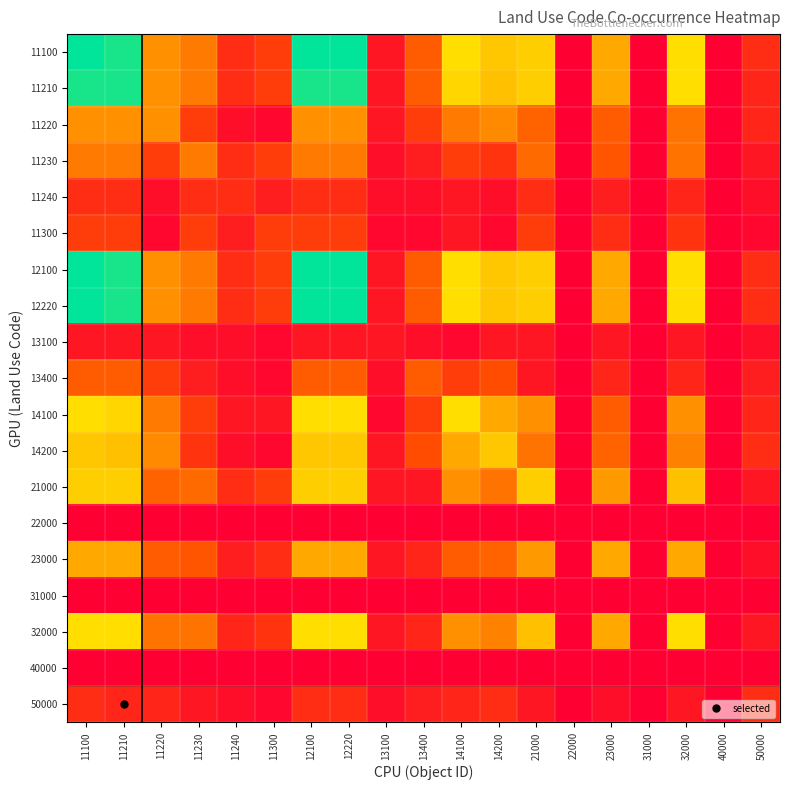

How many series are shown in this chart?

19